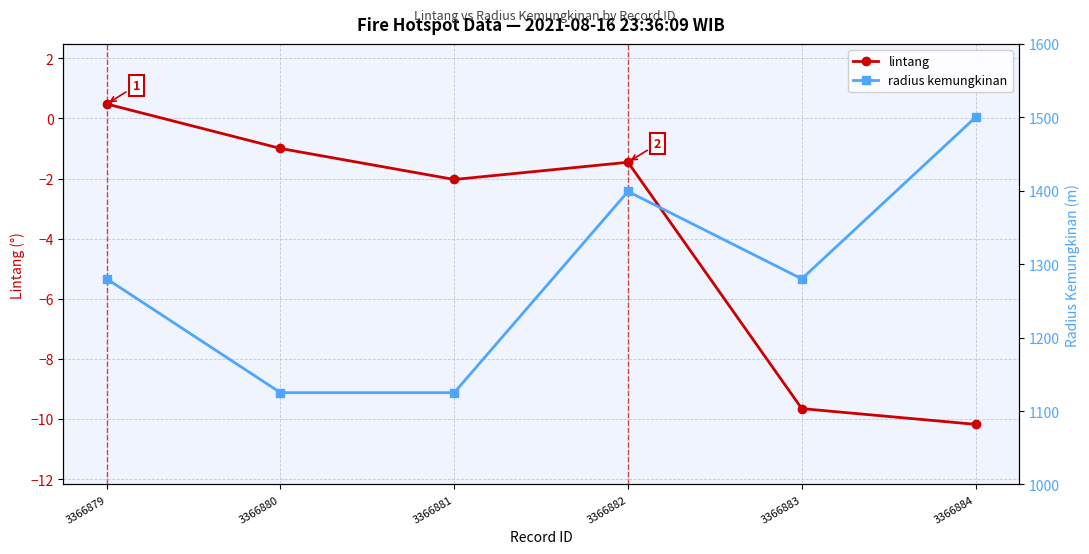

What are all the series names shown in the legend?

lintang, radius kemungkinan